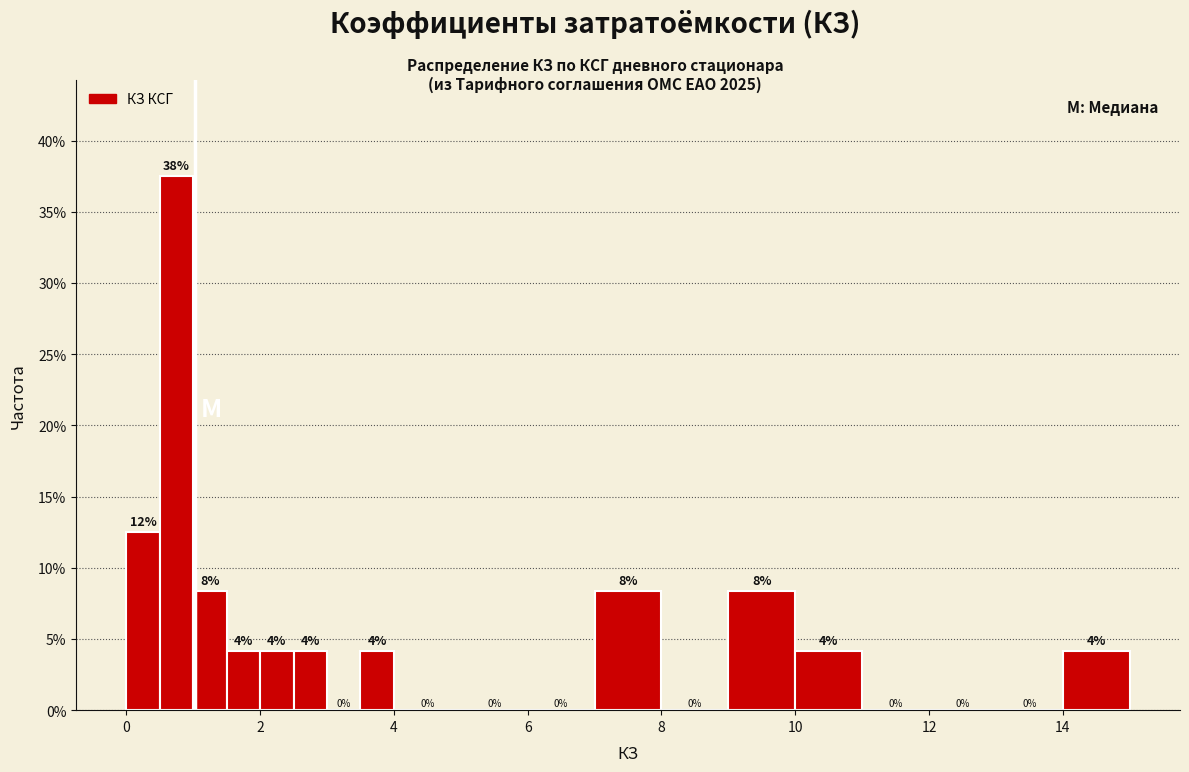

Read against the x-axis, roughly where is the centre of the tallest bar?

0.8